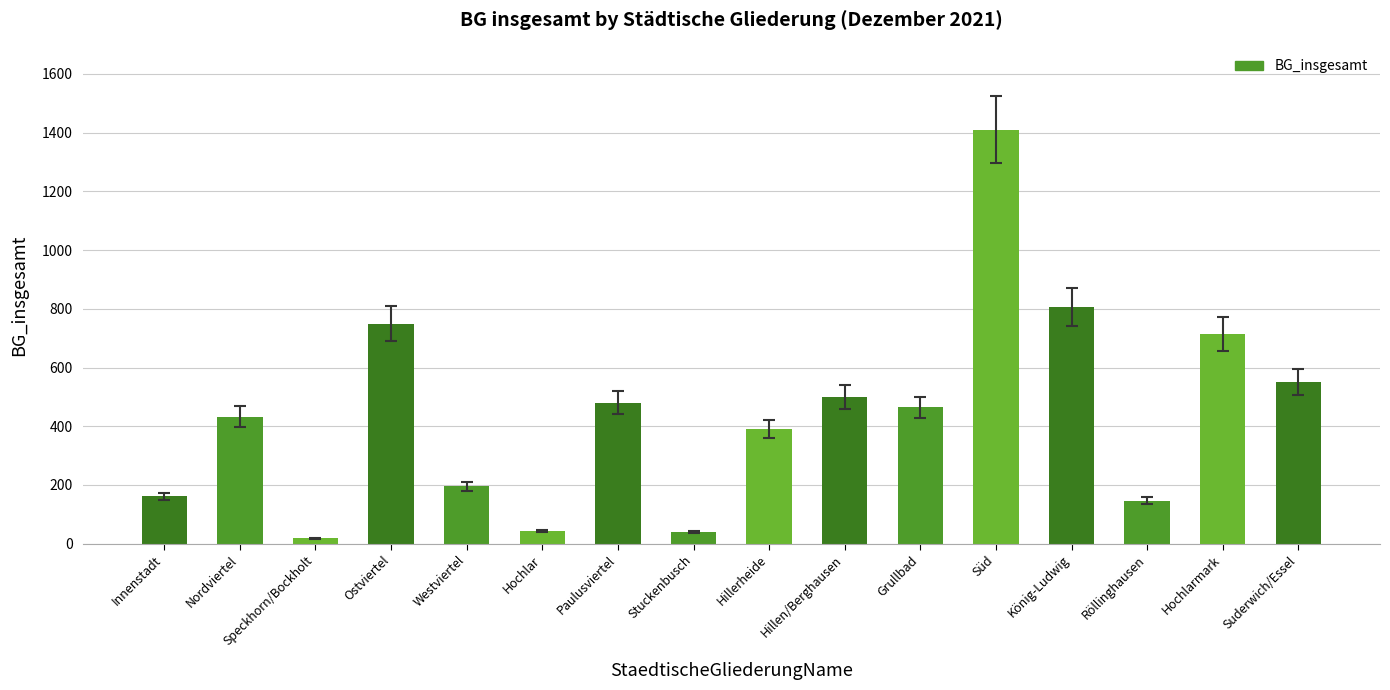

The chart shows a value of 480 at Paulusviertel. True or false?

True